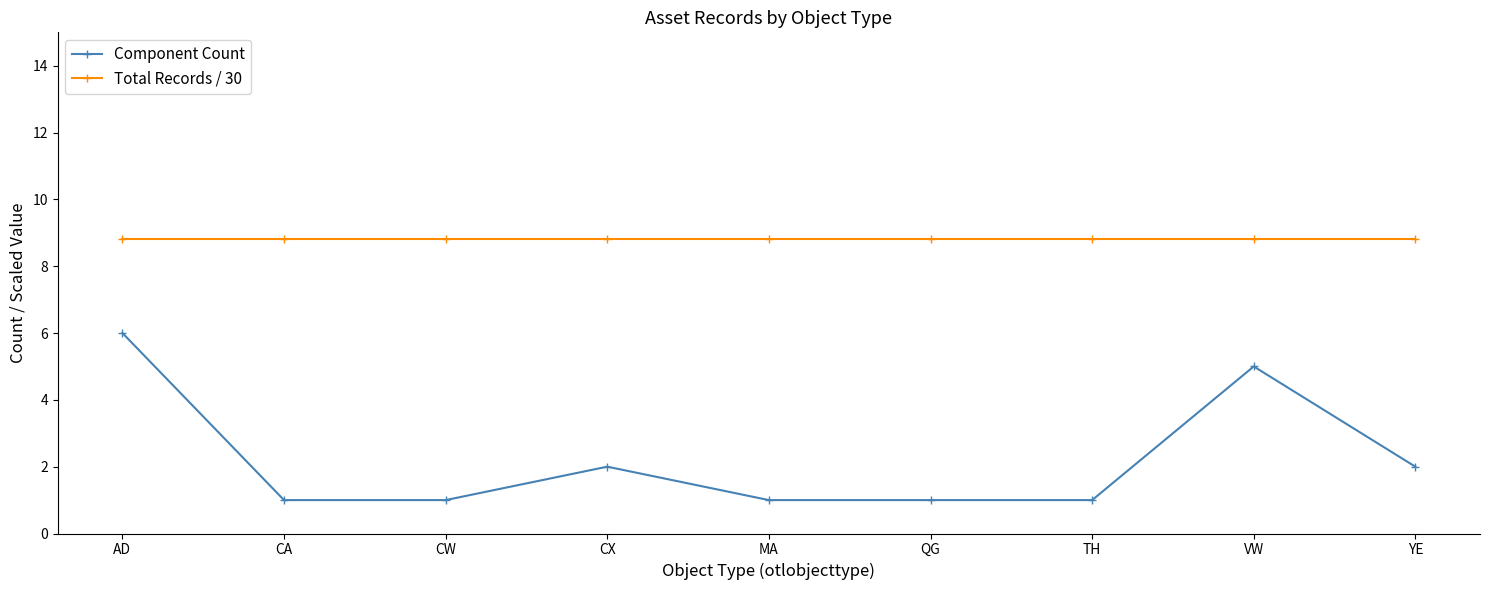

Reading left to right, what are all the values shown in this chart?

Component Count: 6.0	1.0	1.0	2.0	1.0	1.0	1.0	5.0	2.0
Total Records / 30: 8.8	8.8	8.8	8.8	8.8	8.8	8.8	8.8	8.8